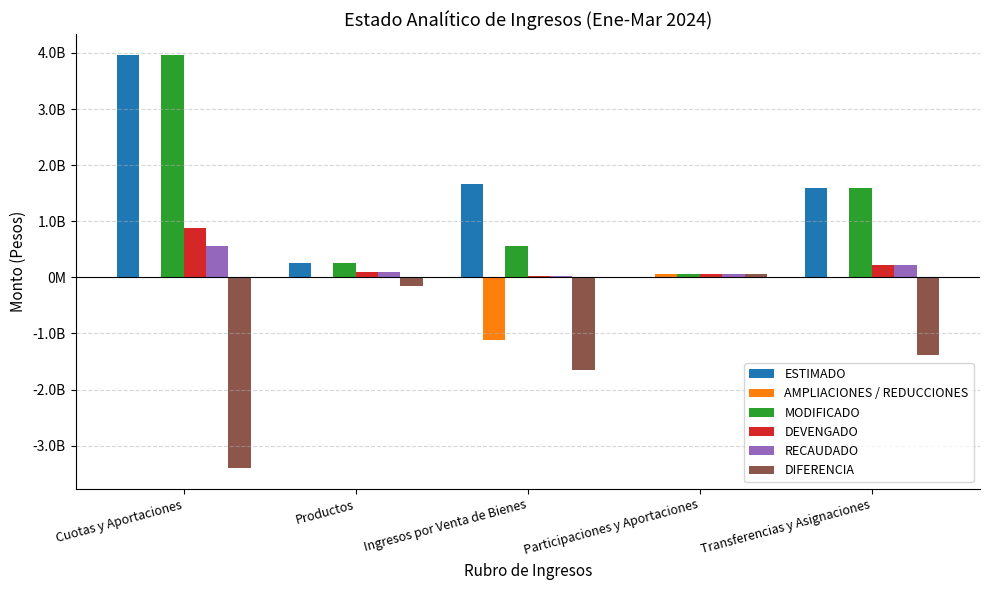

Are the bars horizontal?

No